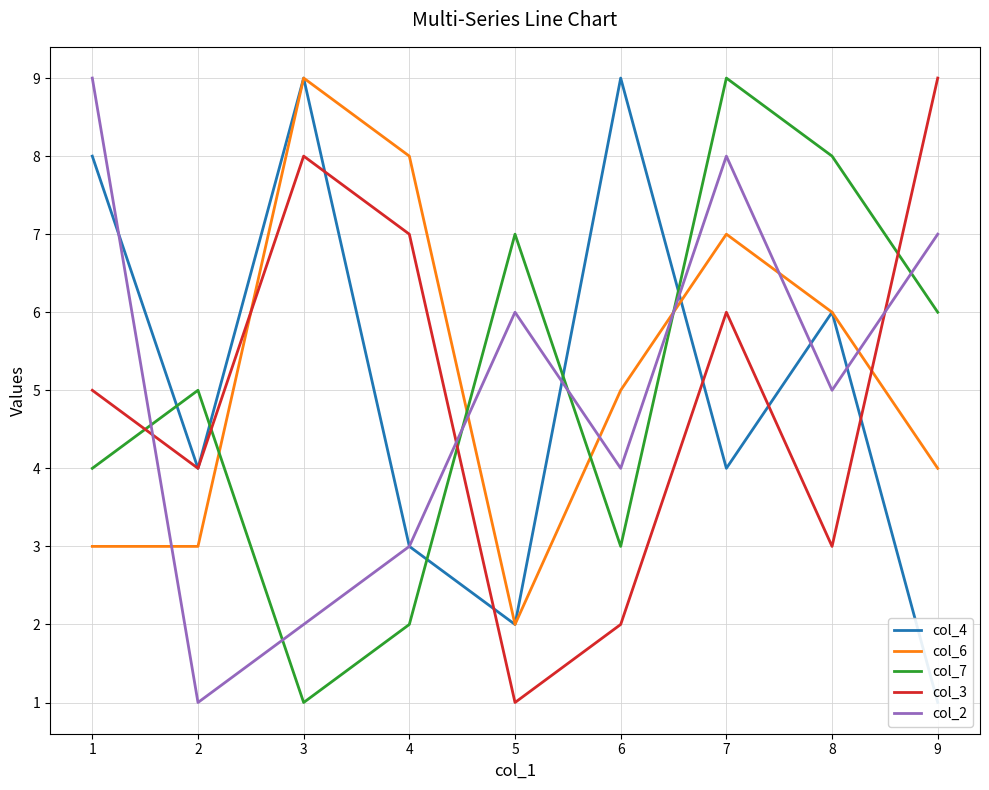

What is the average value of the col_3 series?

5